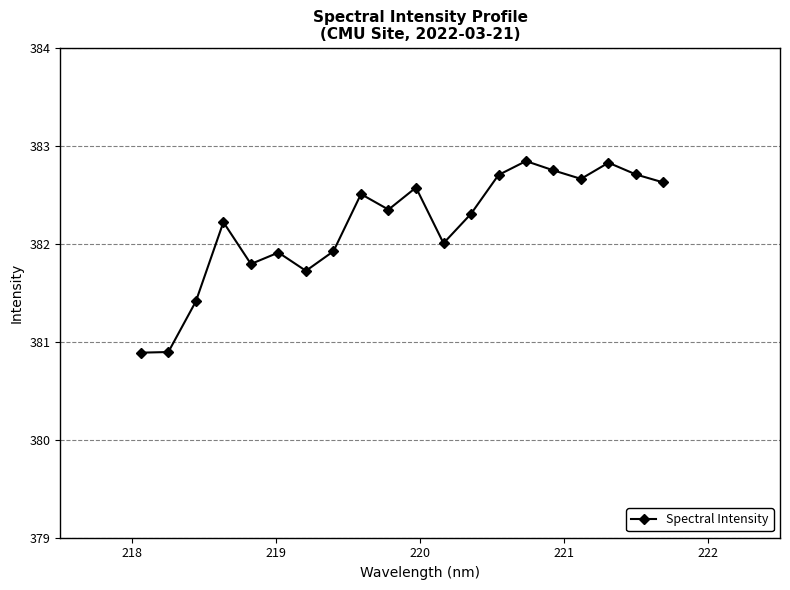

What is the greatest value displayed?

382.8